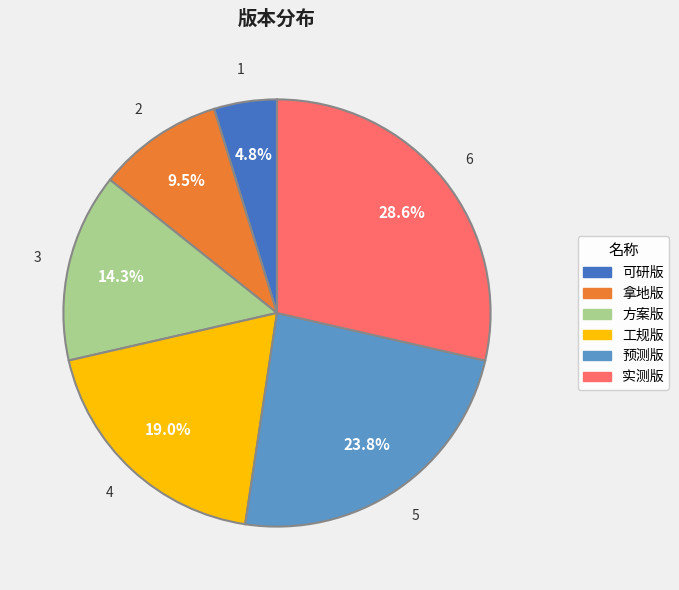

Rank the categories by value from lowest to highest.

可研版, 拿地版, 方案版, 工规版, 预测版, 实测版